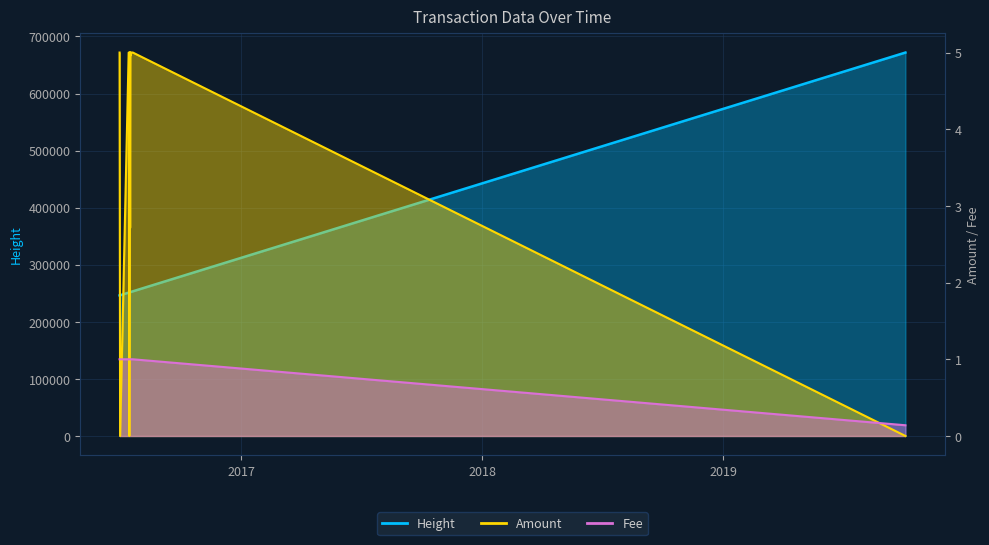

Is the value of Height at 2016-07-20 10:01:31 greater than the value of Fee at 2016-07-15 02:25:02?

Yes